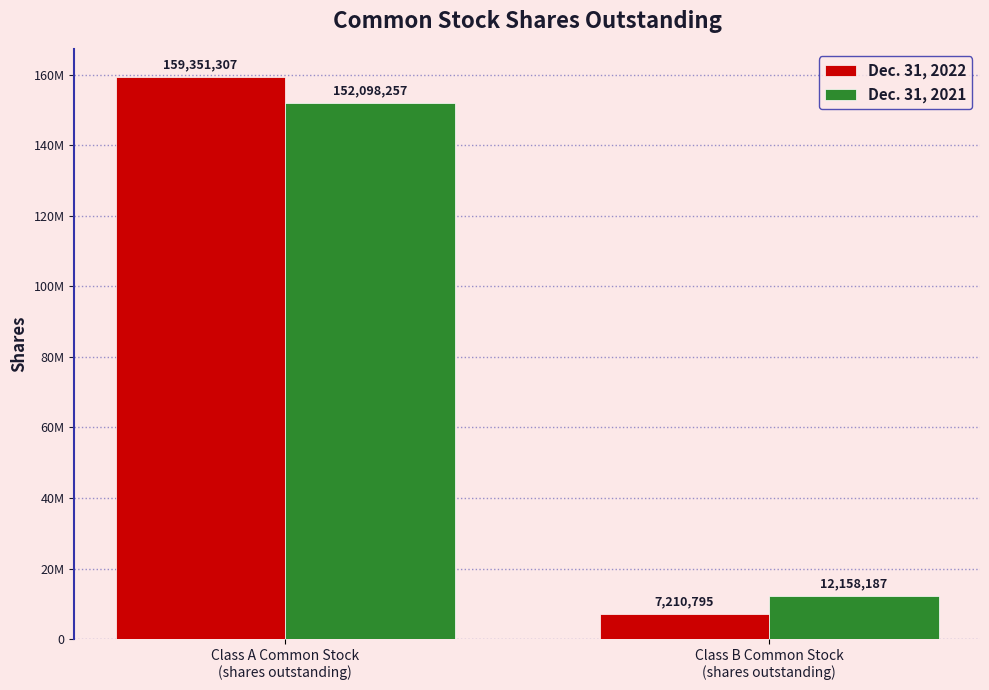

What is the difference between the maximum and minimum values in the Dec. 31, 2021 series?

139940070